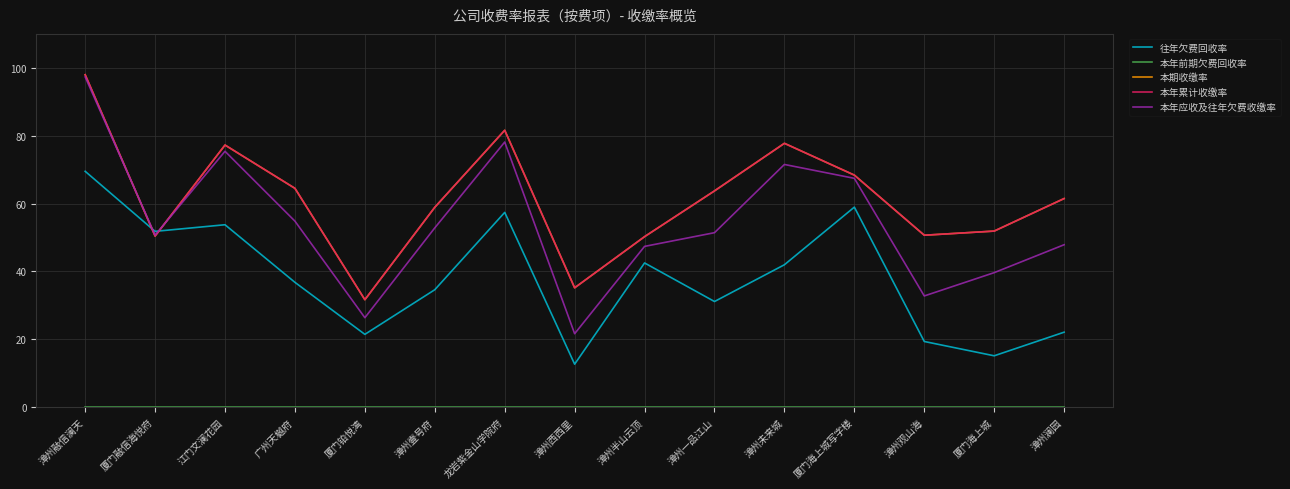

At which category does 本期收缴率 reach its first local valley?

厦门融信海悦府